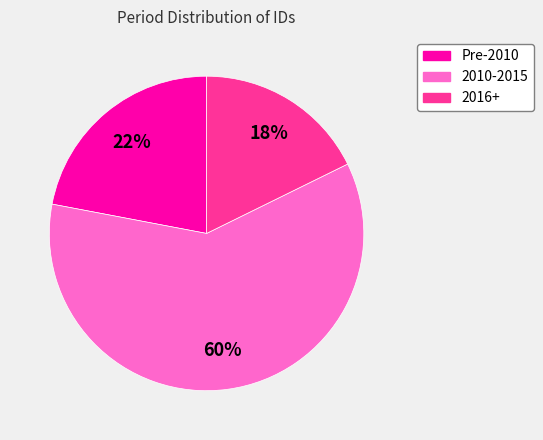

Does any single category account for the majority?

Yes